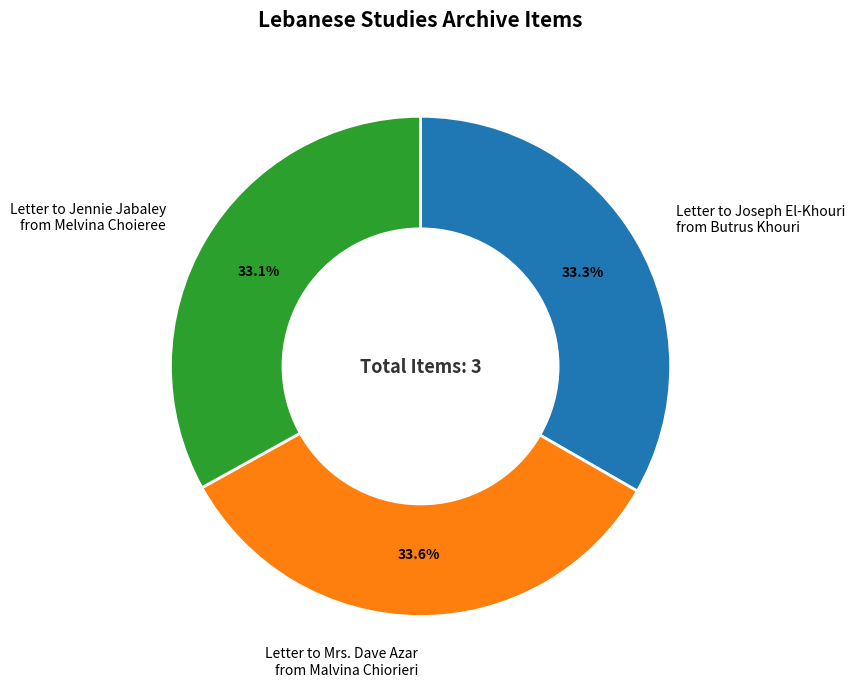

What is the total percentage of Letter to Mrs. Dave Azar from Malvina Chiorieri and Letter to Jennie Jabaley from Melvina Choieree?

66.7%